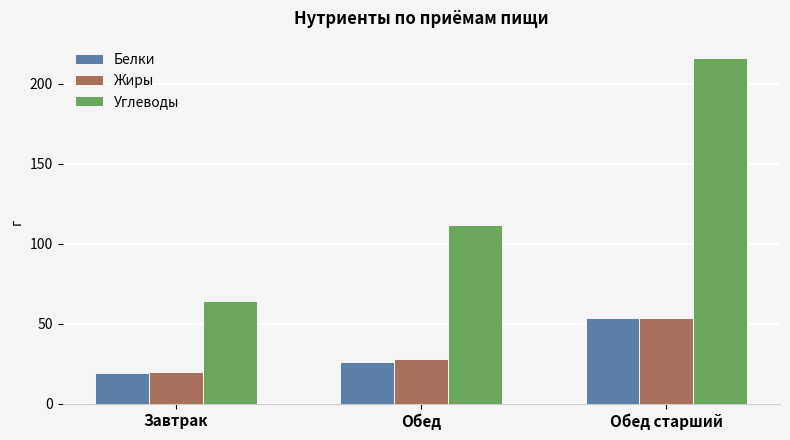

How many groups of bars are there?

3